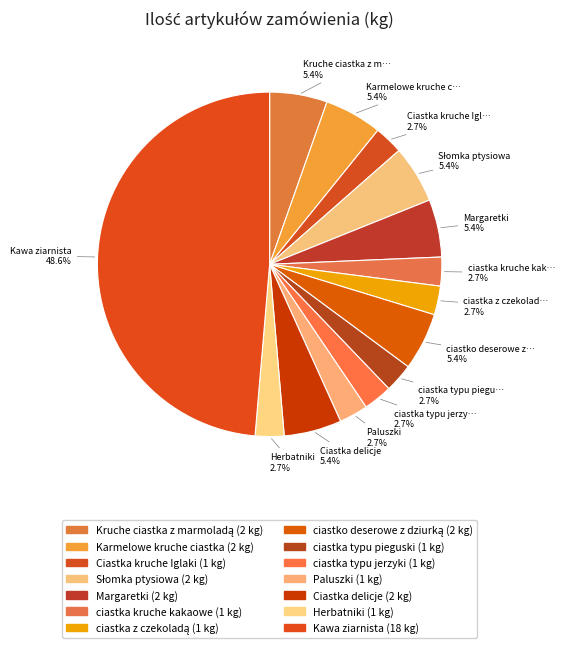

How many segments does this pie chart have?

14